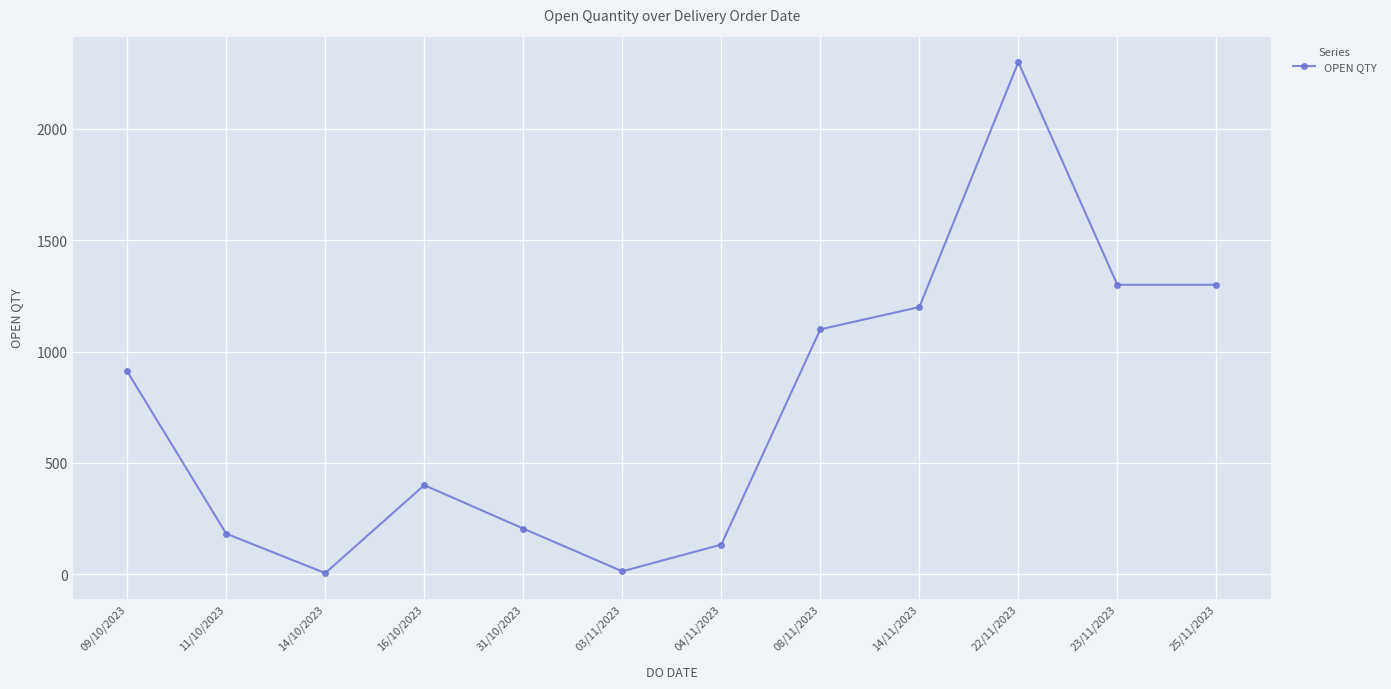

What is the sum of all values?

9049